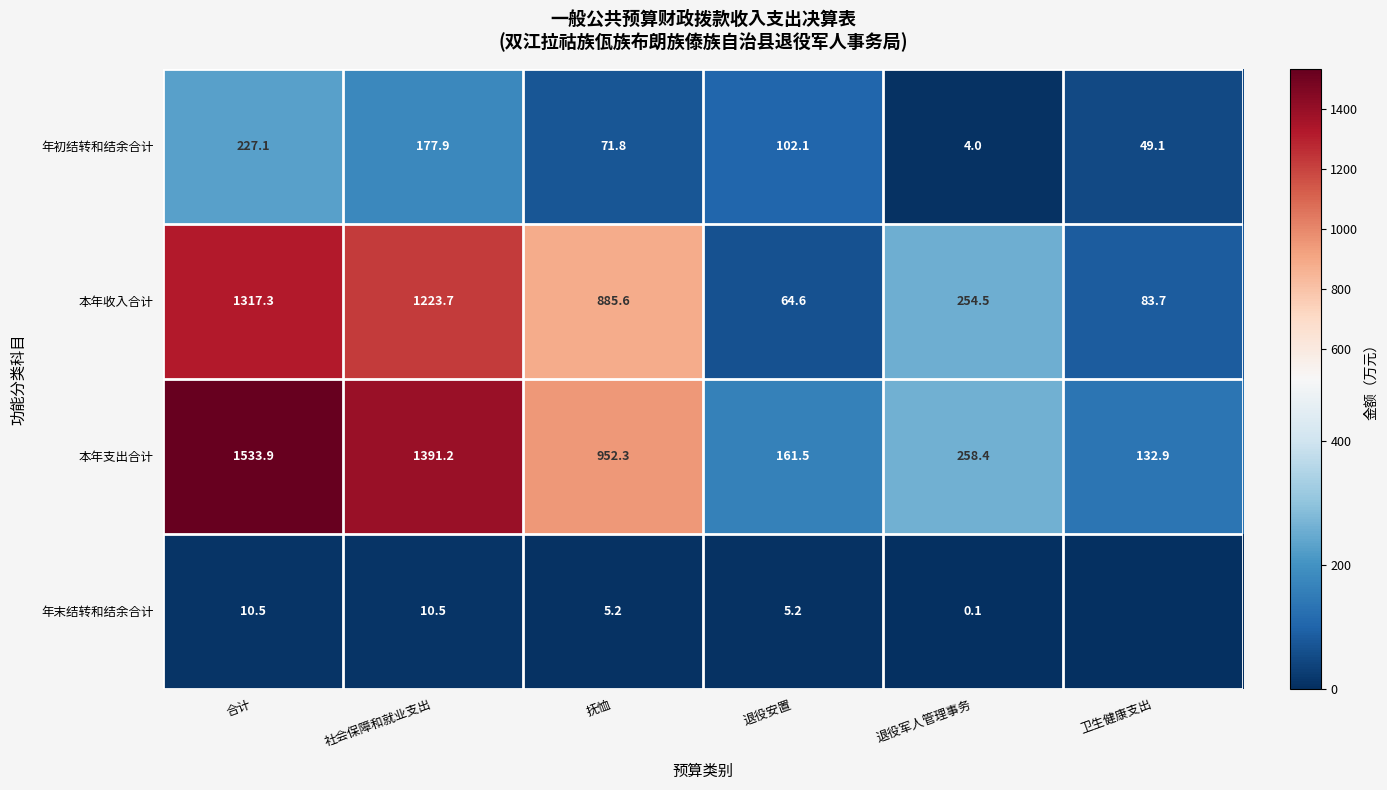

What is the highest value of the 本年支出合计 series?

1533.9